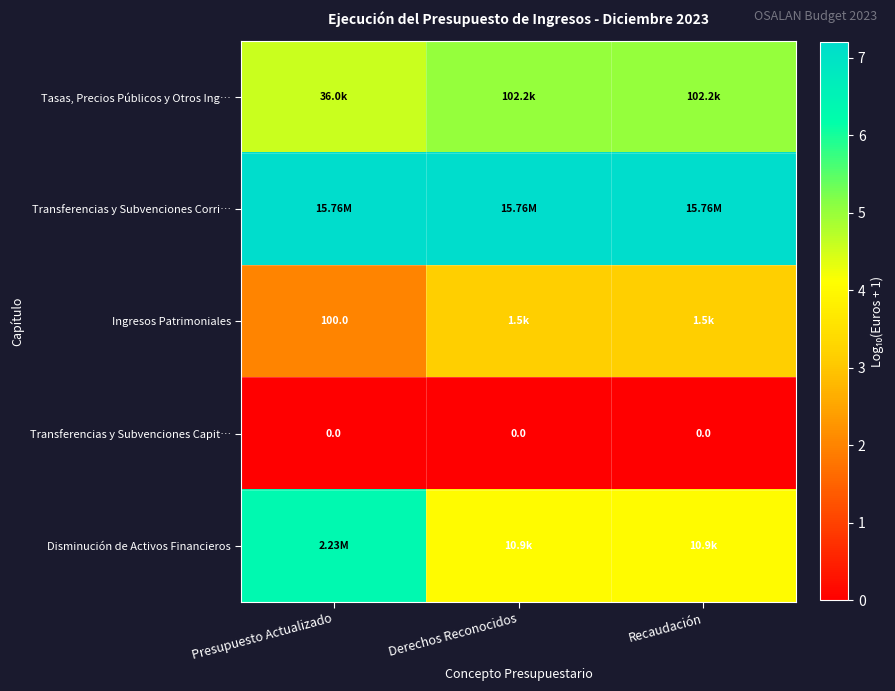

Which series has the largest range (max minus min)?

Disminución de Activos Financieros